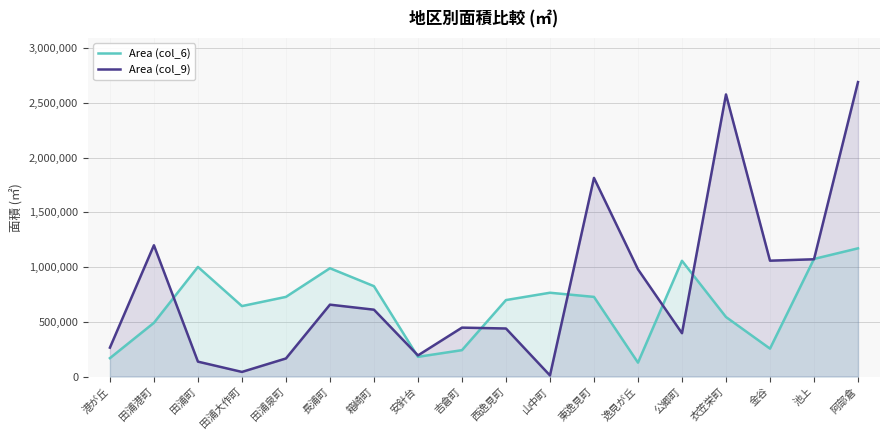

At which category is the sum across all series the highest?

阿部倉